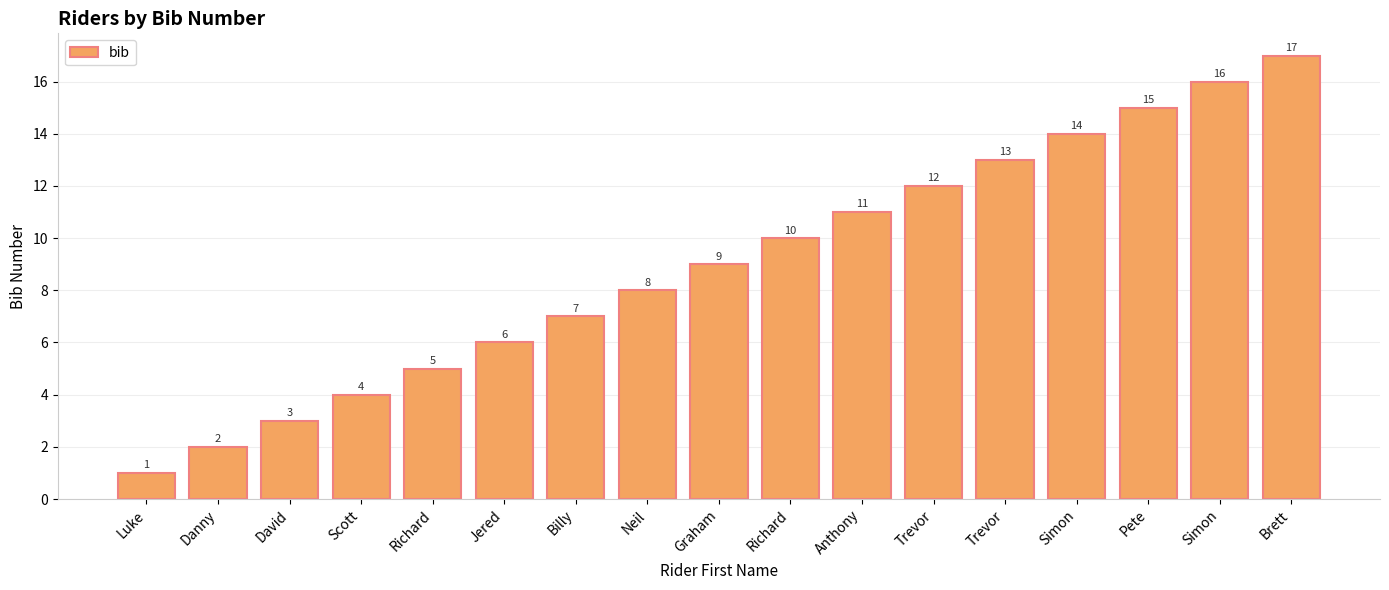

How many categories are shown in the chart?

17